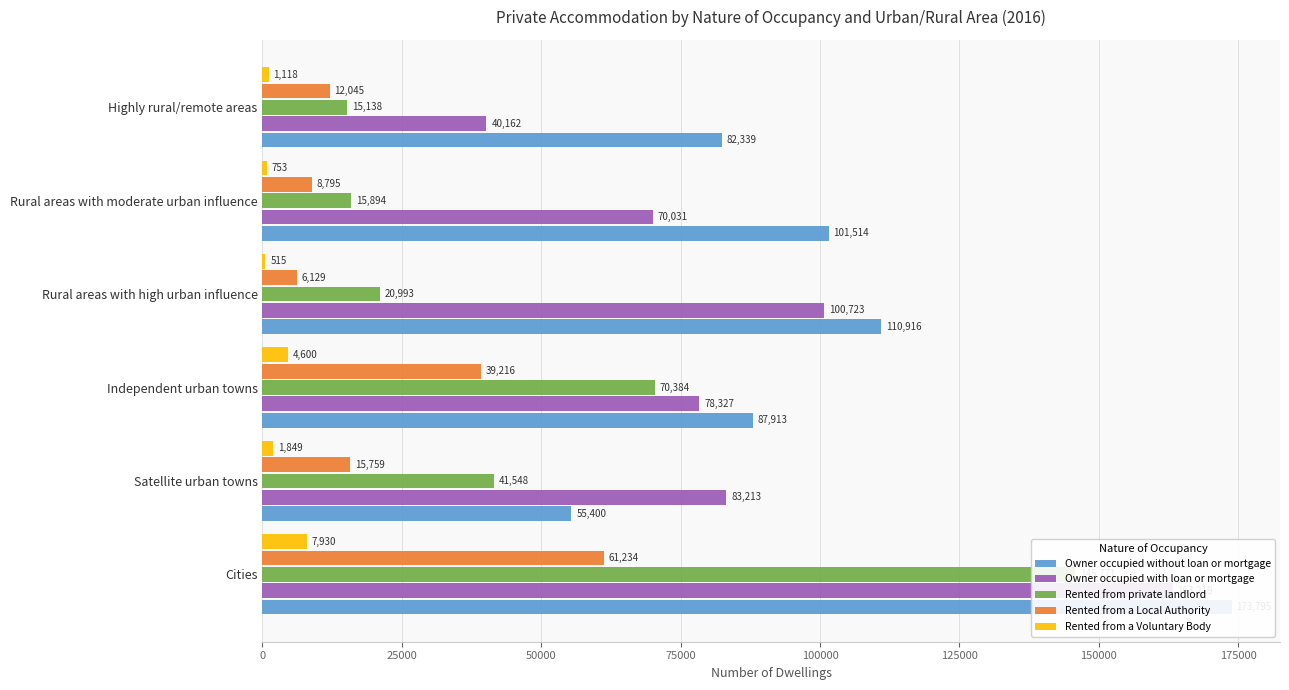

What is the total value across all series at Rural areas with moderate urban influence?

196987